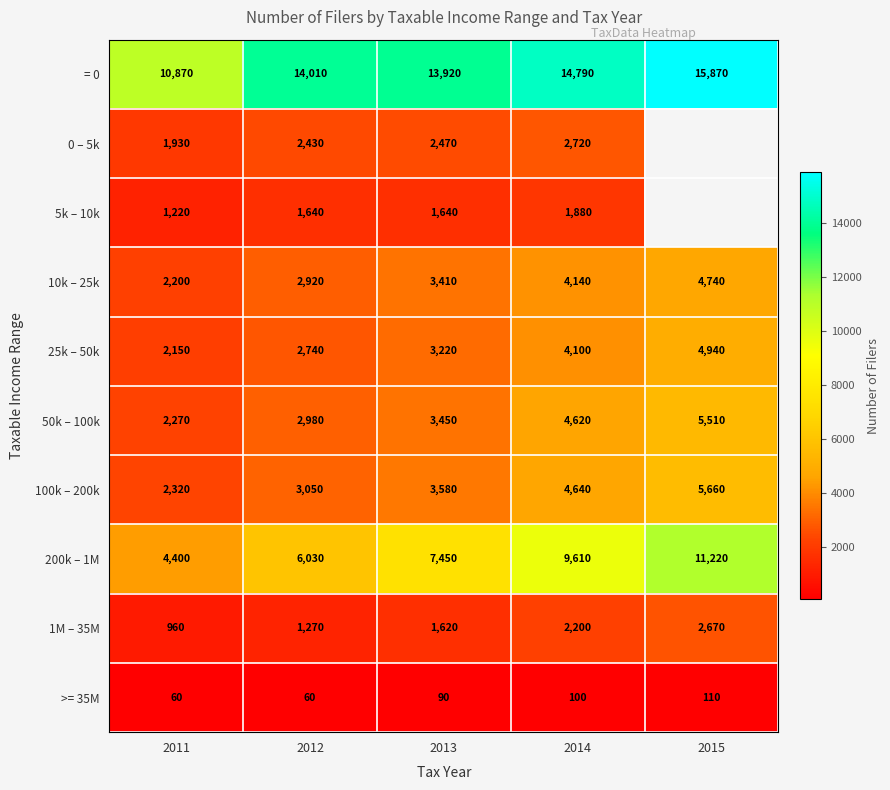

What is the difference between the = 0 values at 2011 and 2014?

3920